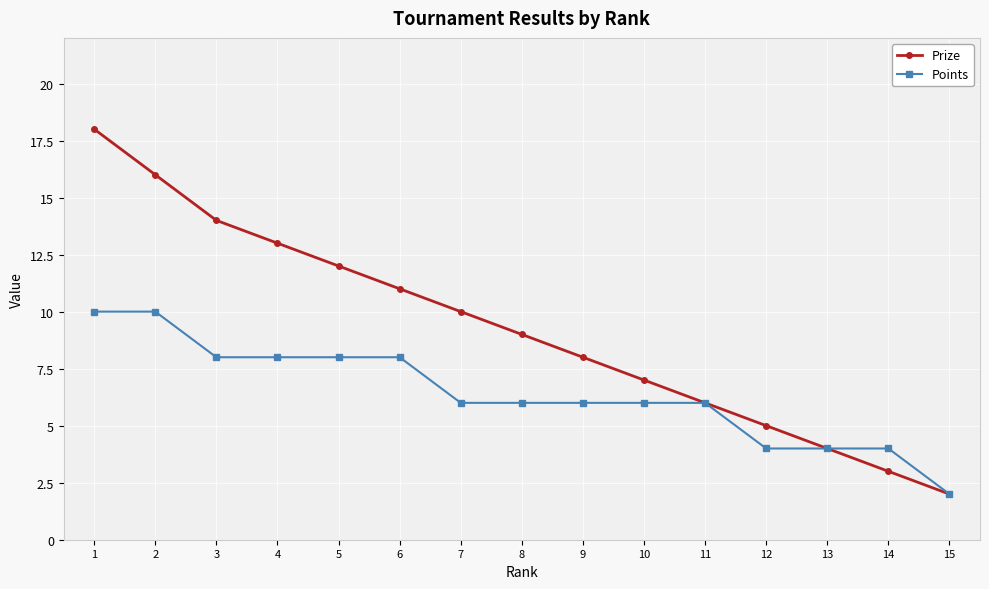

What is the approximate value of Points at 4?

8